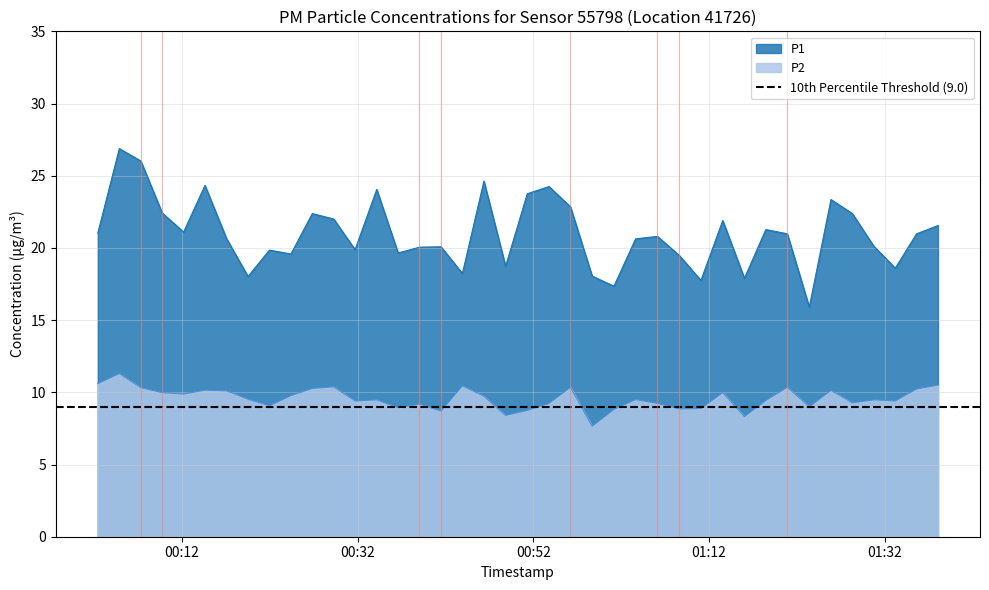

The value of P1 at 2022-11-20T00:48:51 is 18.7. True or false?

True